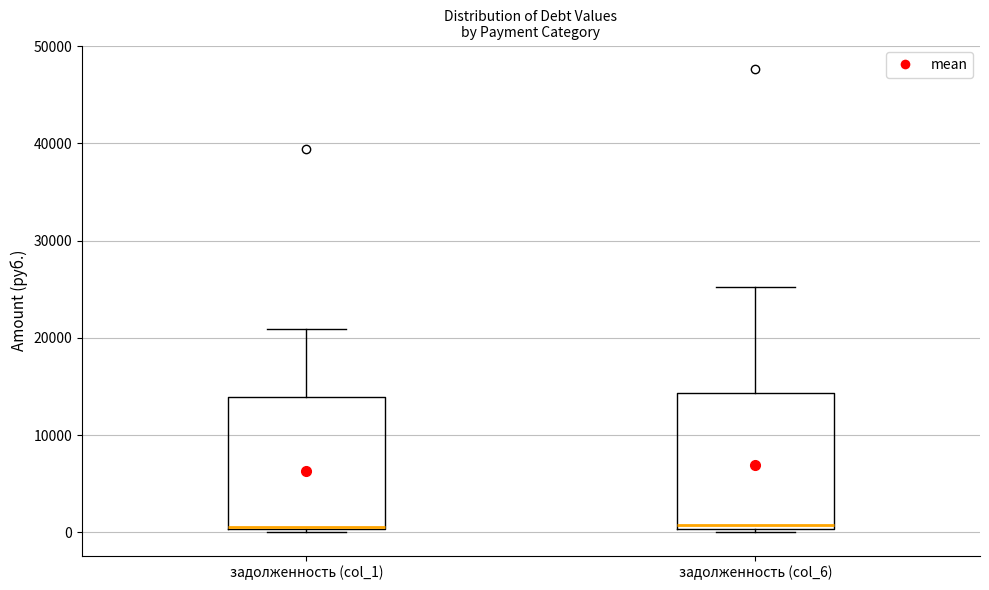

Where does the upper whisker of the box for задолженность (col_1) end on the y-axis? The values are not printed on the chart, so give them approximately, as read against the axis.

21000